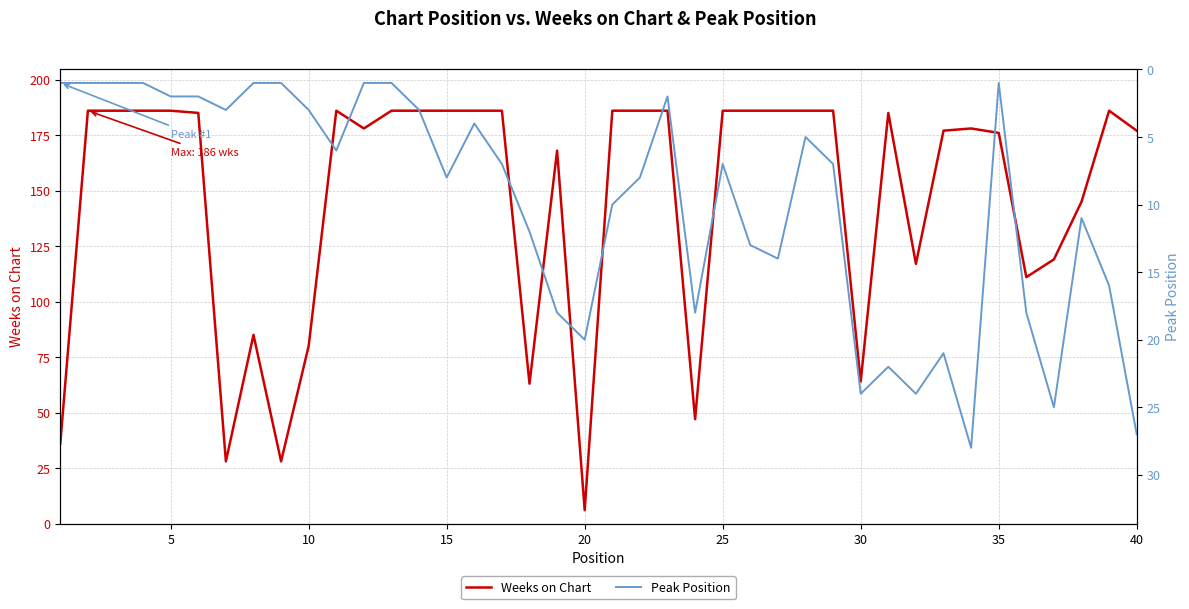

True or false: Weeks on Chart has a value of 294 at 35.

False